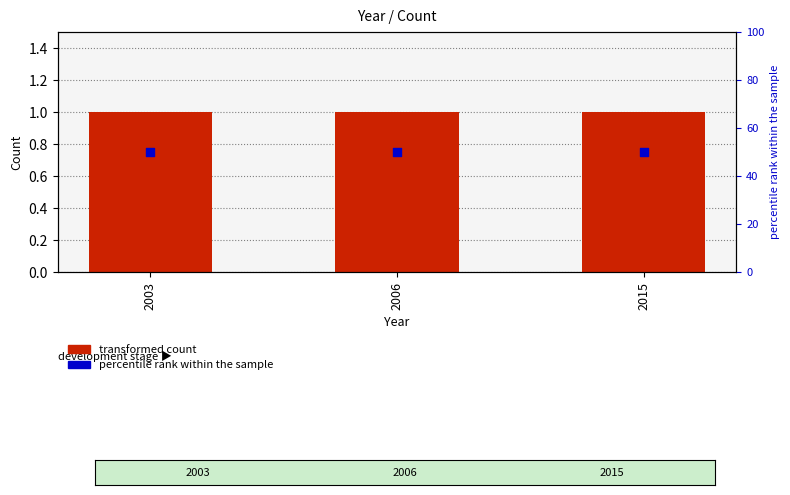

Which series reaches the minimum Y coordinate?

transformed count